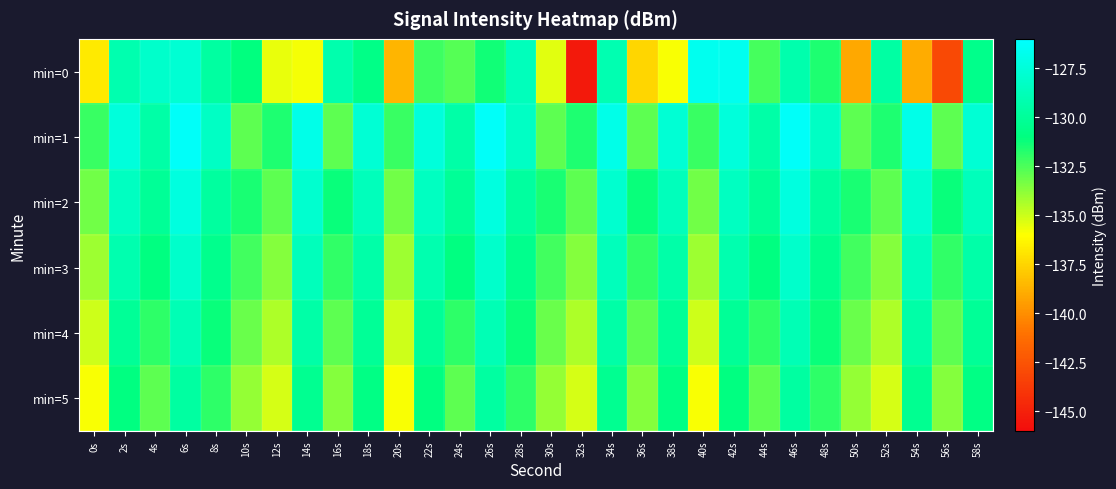

Between 36s and 46s, which series saw the biggest shift?

min=0